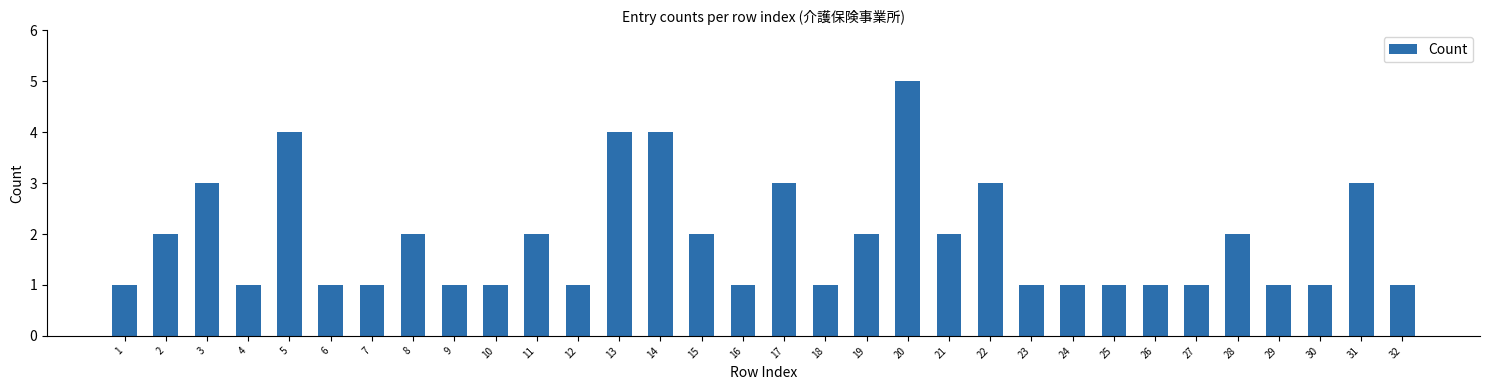

The chart shows a value of 0 at 29. True or false?

False